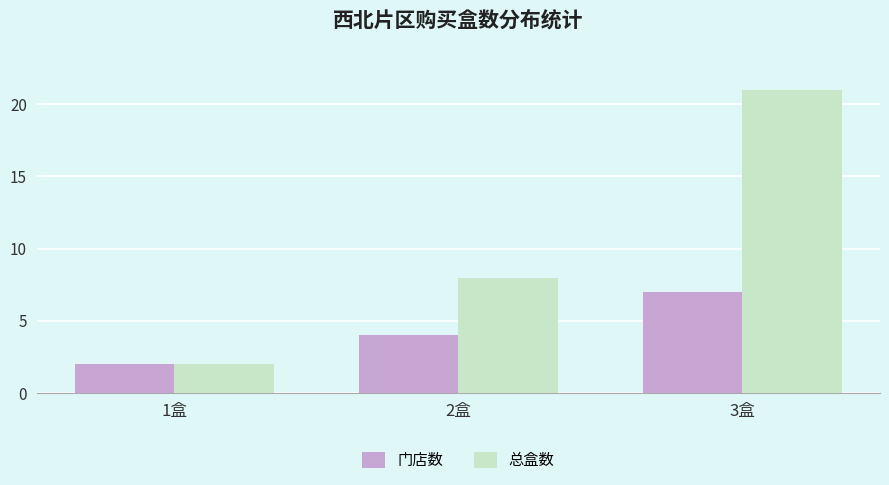

Which series changed the most between 2盒 and 3盒?

总盒数